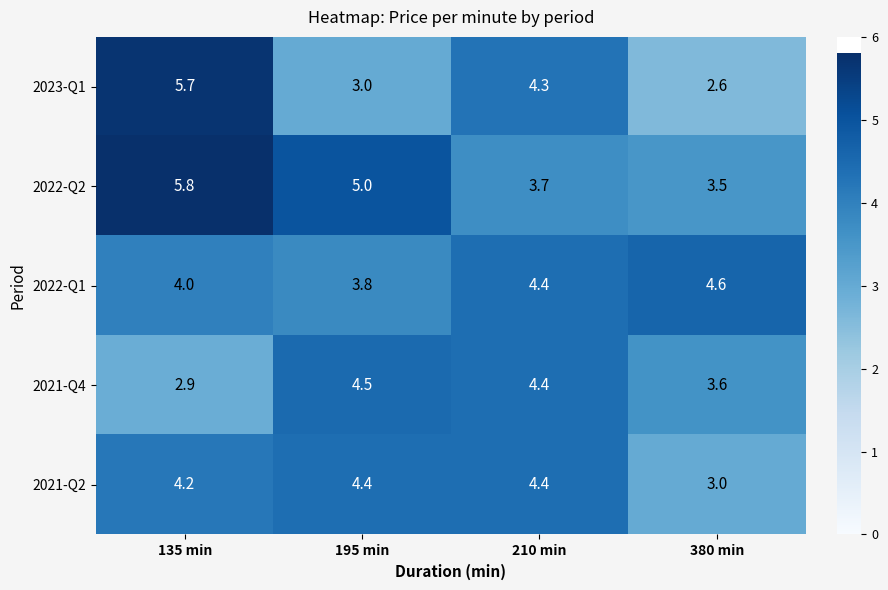

Between 135 min and 195 min, which series saw the biggest shift?

2023-Q1